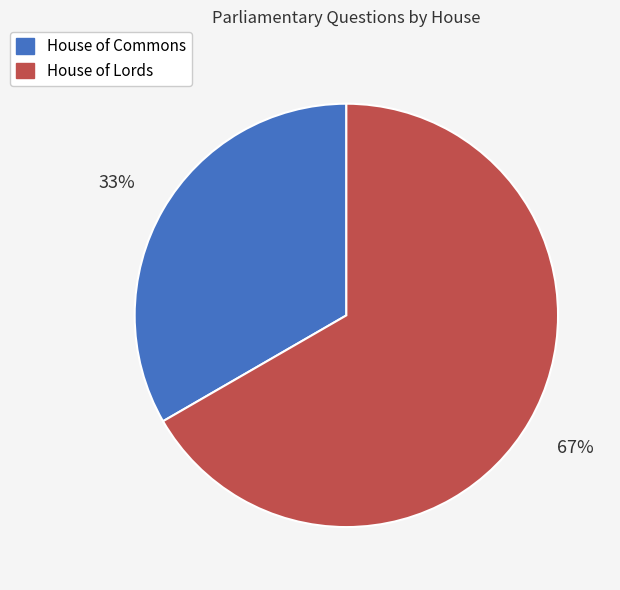

What is the smallest slice in the pie chart?

House of Commons